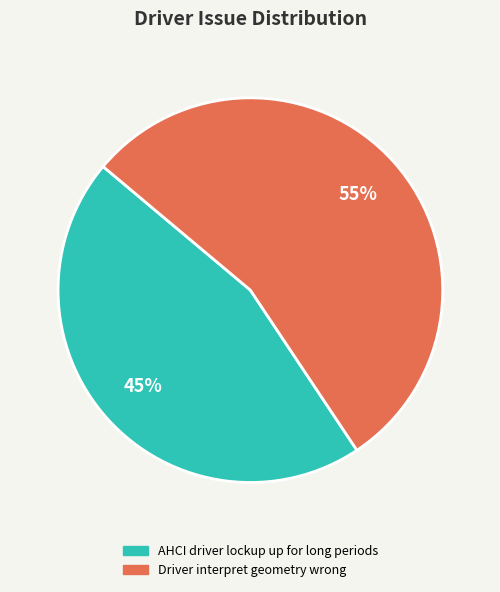

What percentage is the Driver interpret geometry wrong slice, to the nearest percent?

55%